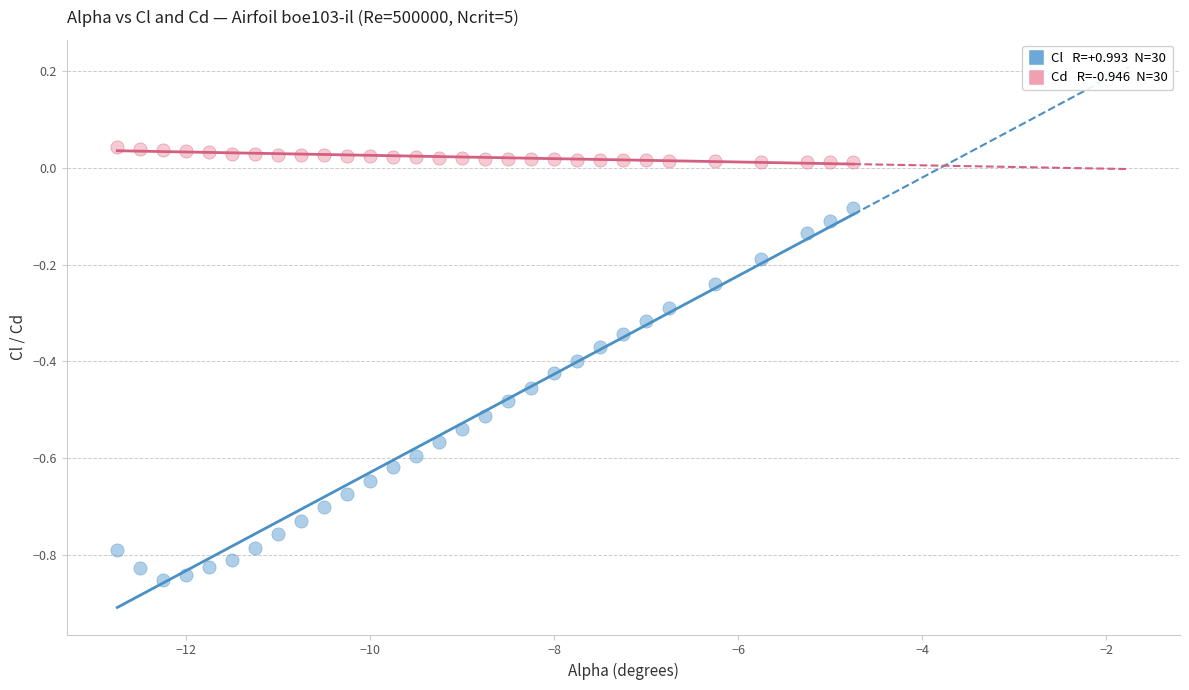

Across all data points, what is the range of Y values (max minus min)?

0.9